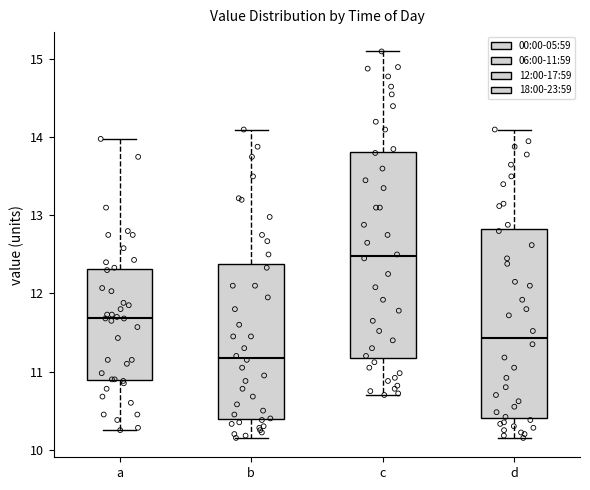

Which box has the lowest median line?

b